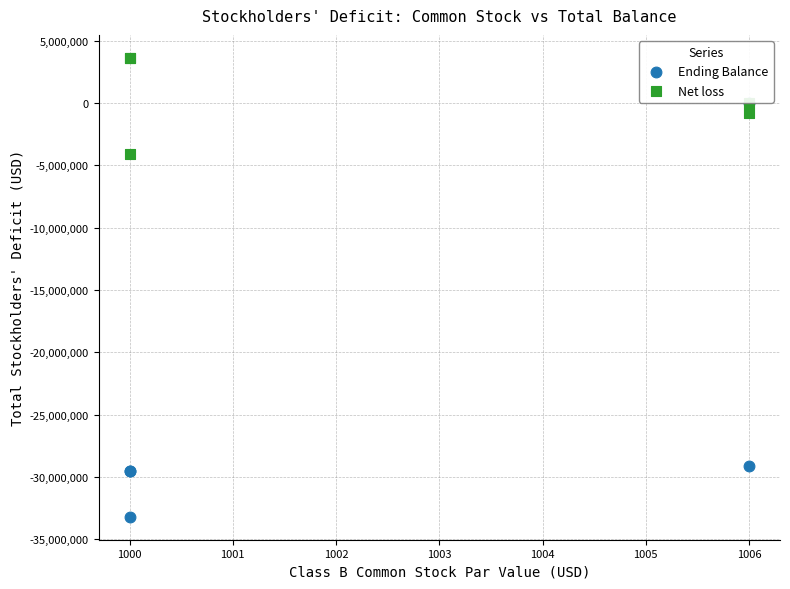

What are all the series names shown in the legend?

Ending Balance, Net loss